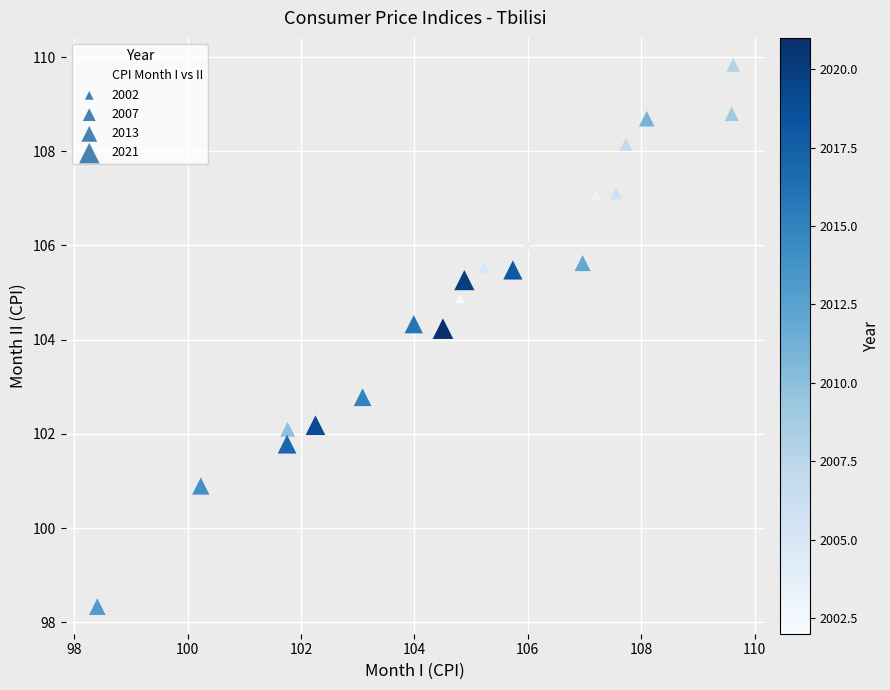

What is the range of X values (max minus min)?

11.2